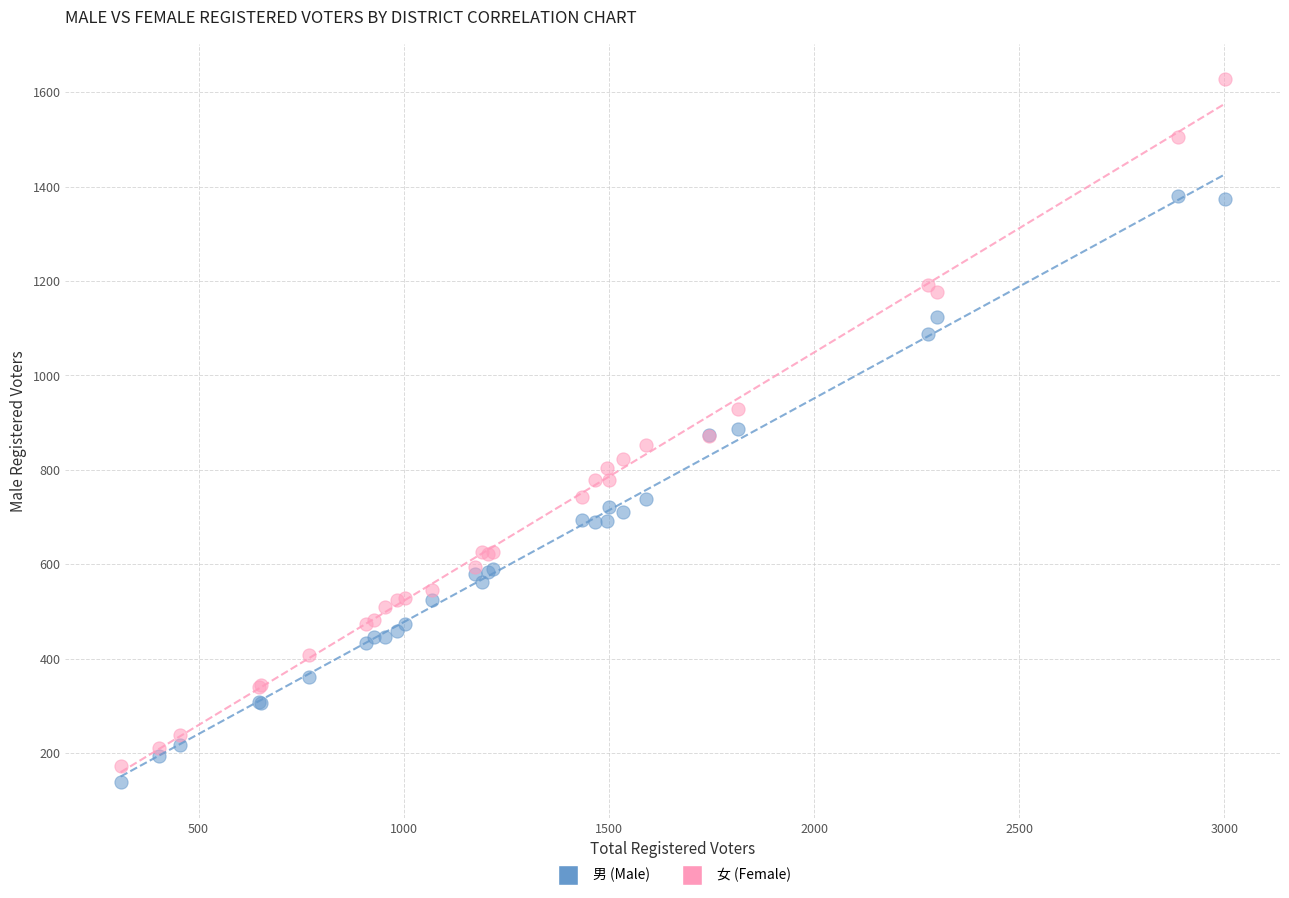

Which series reaches the minimum Y coordinate?

男 (Male)